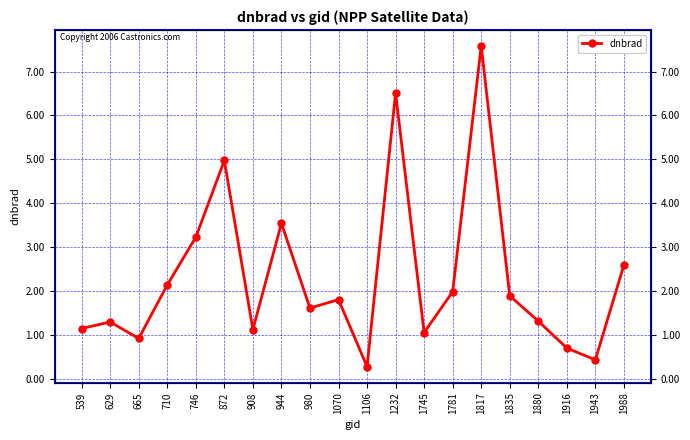

What is the minimum value shown in the chart?

0.3